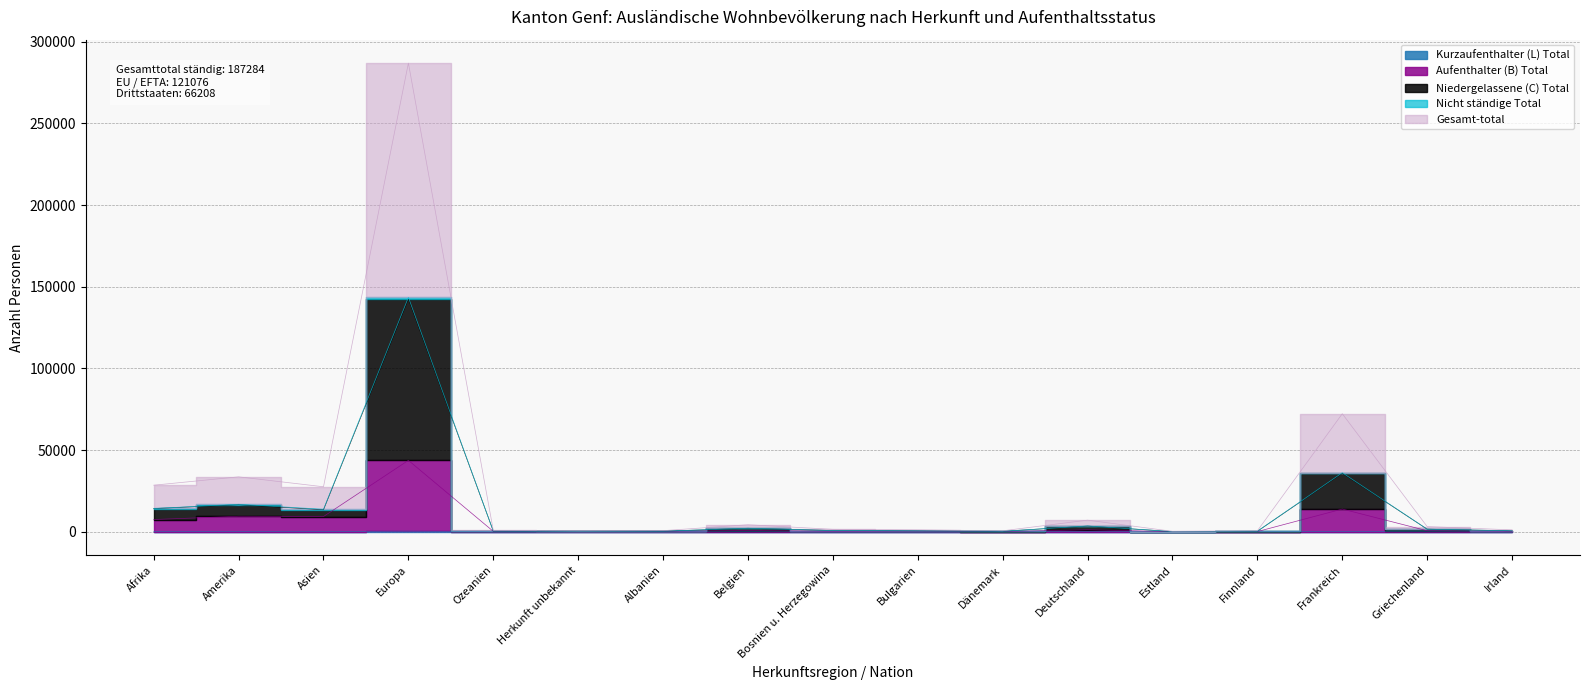

What position from the left is Bulgarien?

10